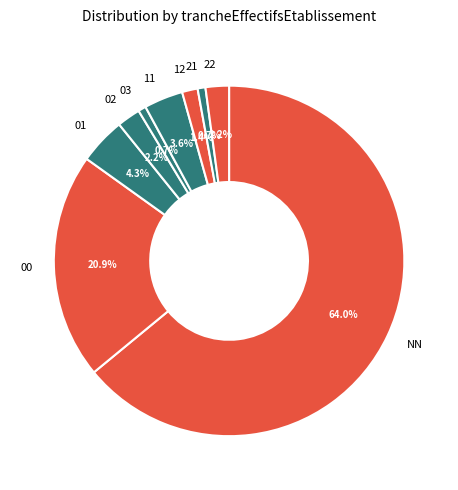

To the nearest percent, what is the combined percentage of 03 and 02?

3%